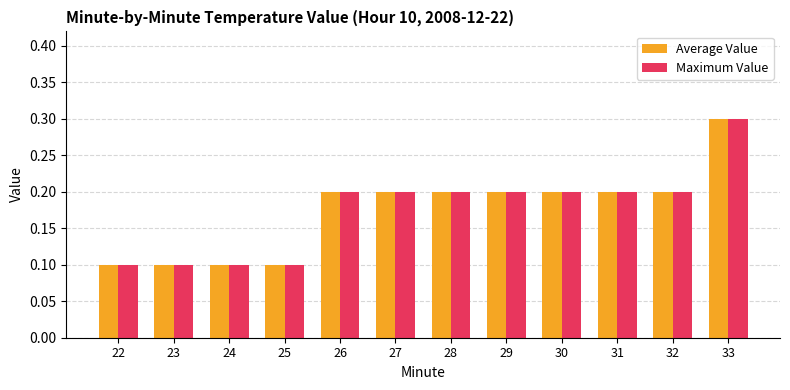

At which category is the sum across all series the highest?

33